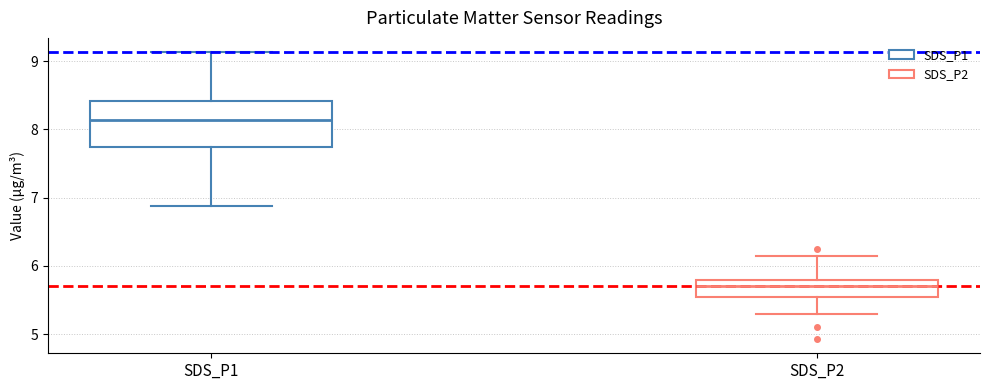

Reading left to right, transcribe this box plot: for each box, give where its median line is, the range the box spans, and where its two whiskers end, as read against the y-axis. The values are not printed on the chart, so give them approximately, as read against the axis.

SDS_P1: median 8.1, box 7.7 to 8.4, whiskers 6.9 to 9.1
SDS_P2: median 5.7, box 5.5 to 5.8, whiskers 5.3 to 6.2